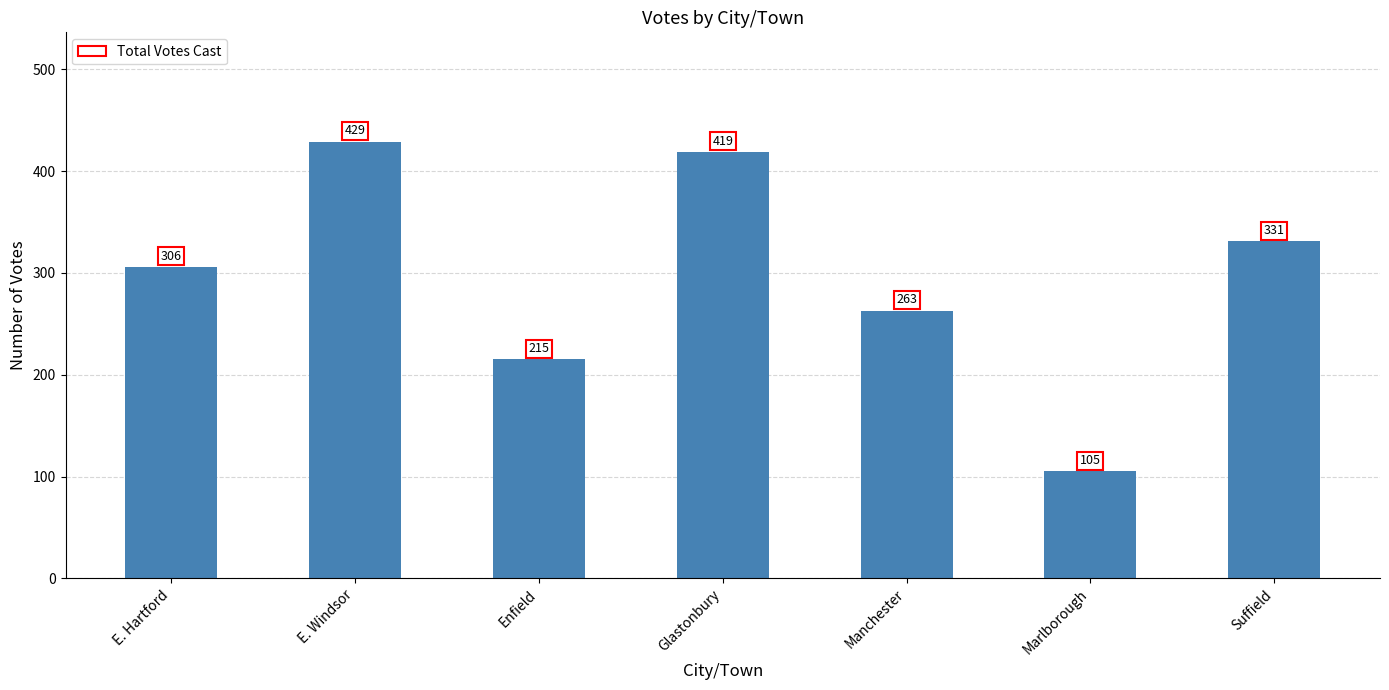

What is the difference between the maximum and minimum values?

324